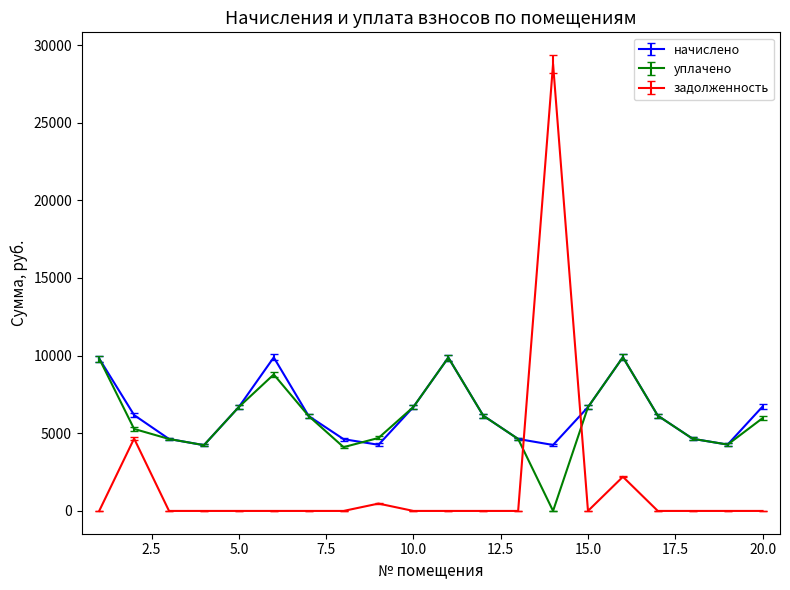

Which series ends up on top after the final intersection of задолженность and уплачено?

уплачено